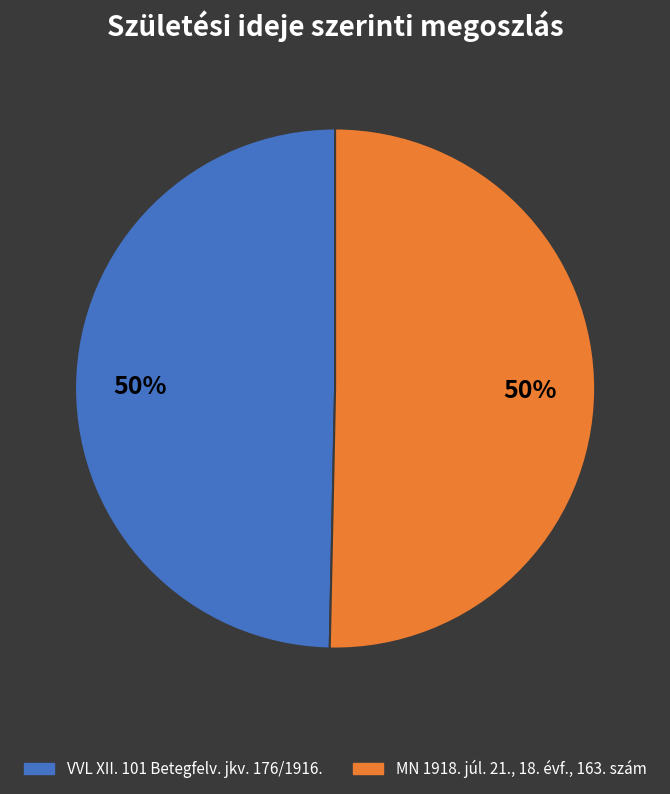

Is the sum of VVL XII. 101 Betegfelv. jkv. 176/1916. and MN 1918. júl. 21., 18. évf., 163. szám greater than half?

Yes